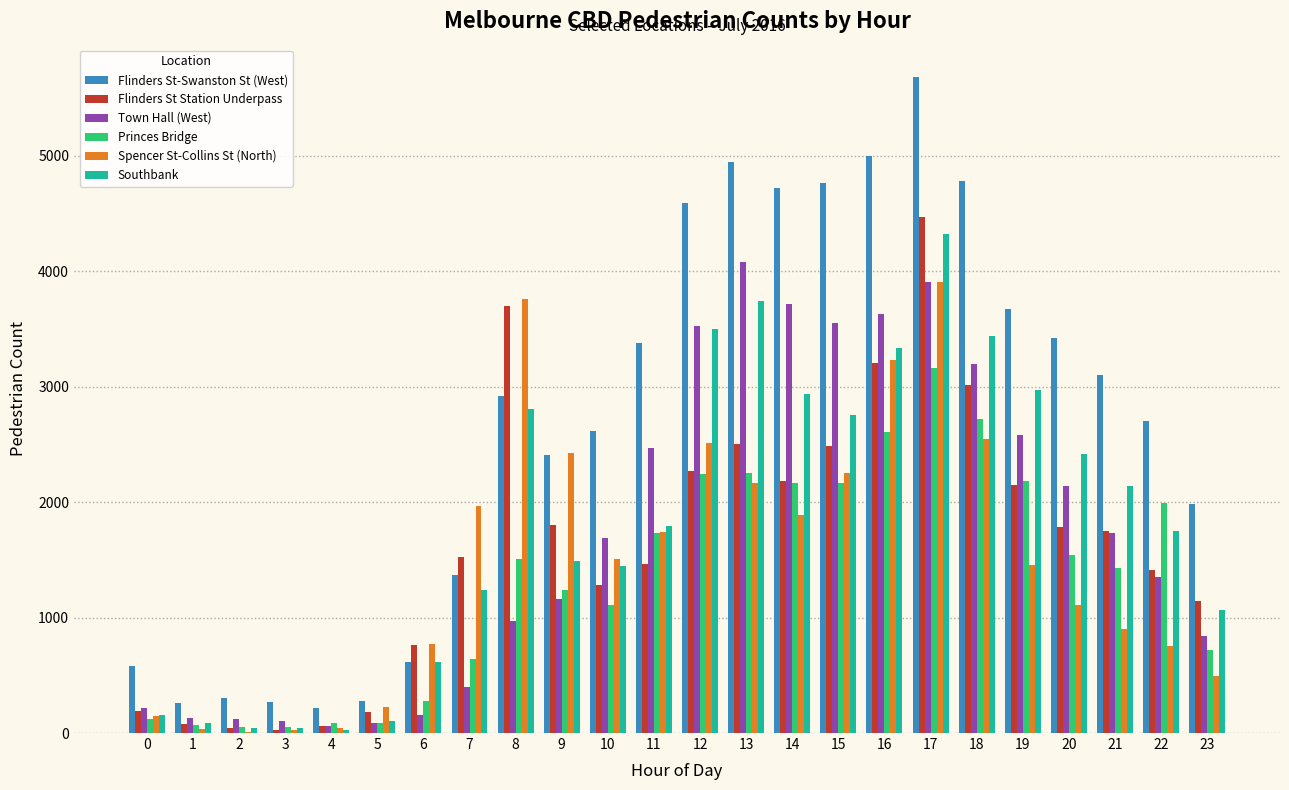

The value of Flinders St Station Underpass at 0 is 189. True or false?

True